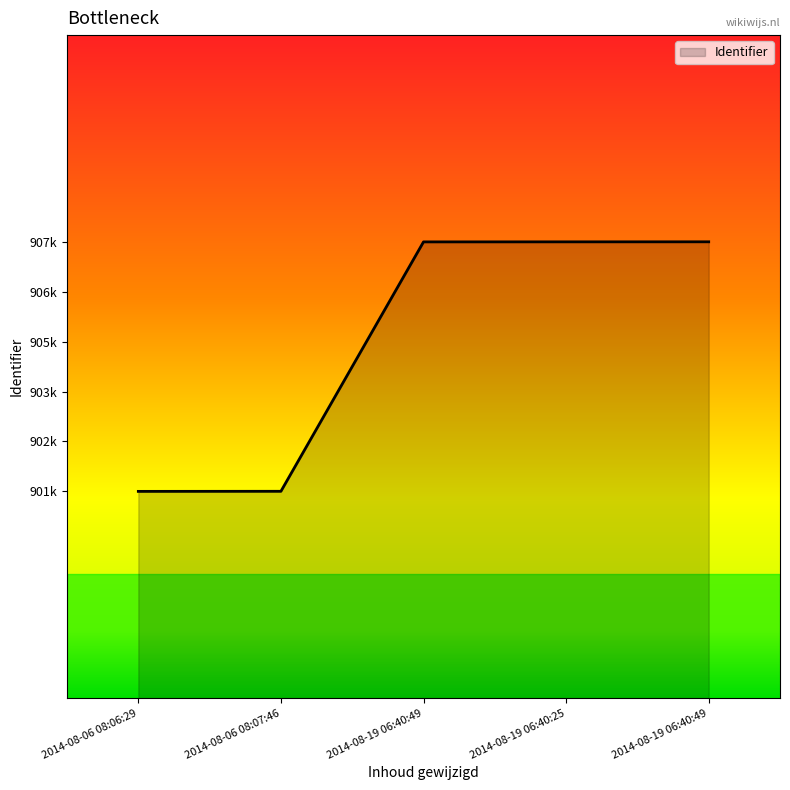

Rank the categories by value from highest to lowest.

2014-08-19 06:40:49, 2014-08-19 06:40:25, 2014-08-19 06:40:49, 2014-08-06 08:07:46, 2014-08-06 08:06:29